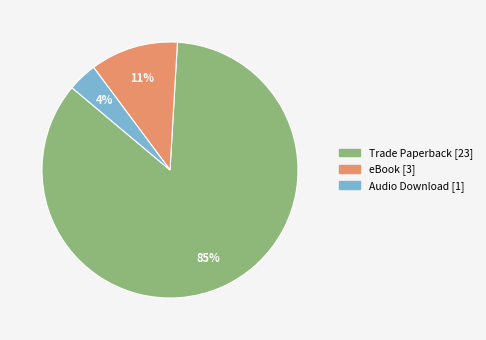

Is there any slice that represents more than half of the pie?

Yes